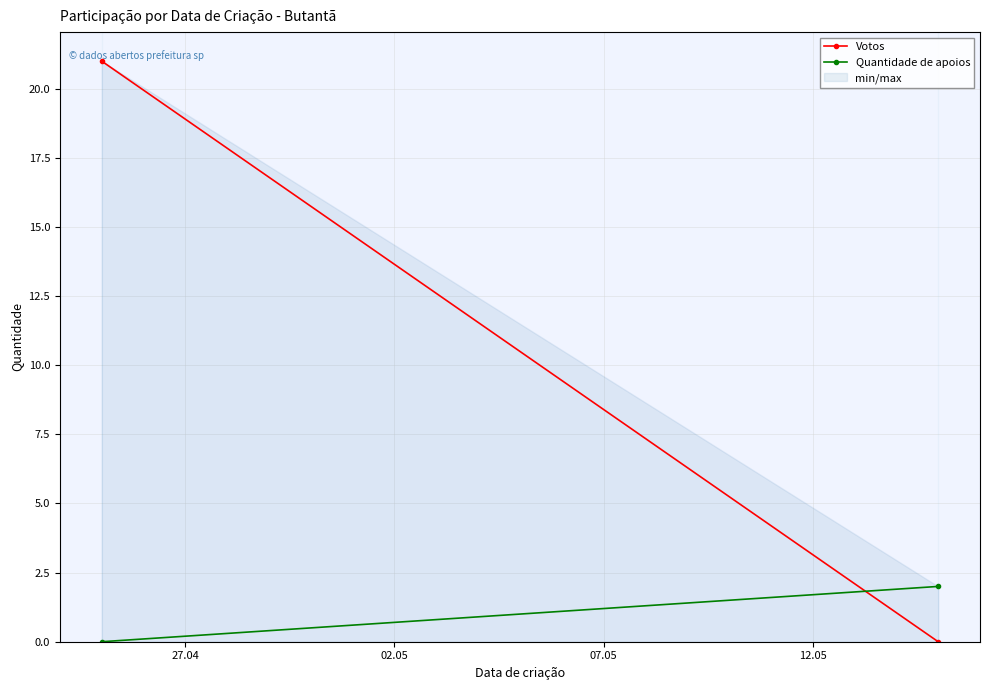

What is the maximum value shown in the chart?

21